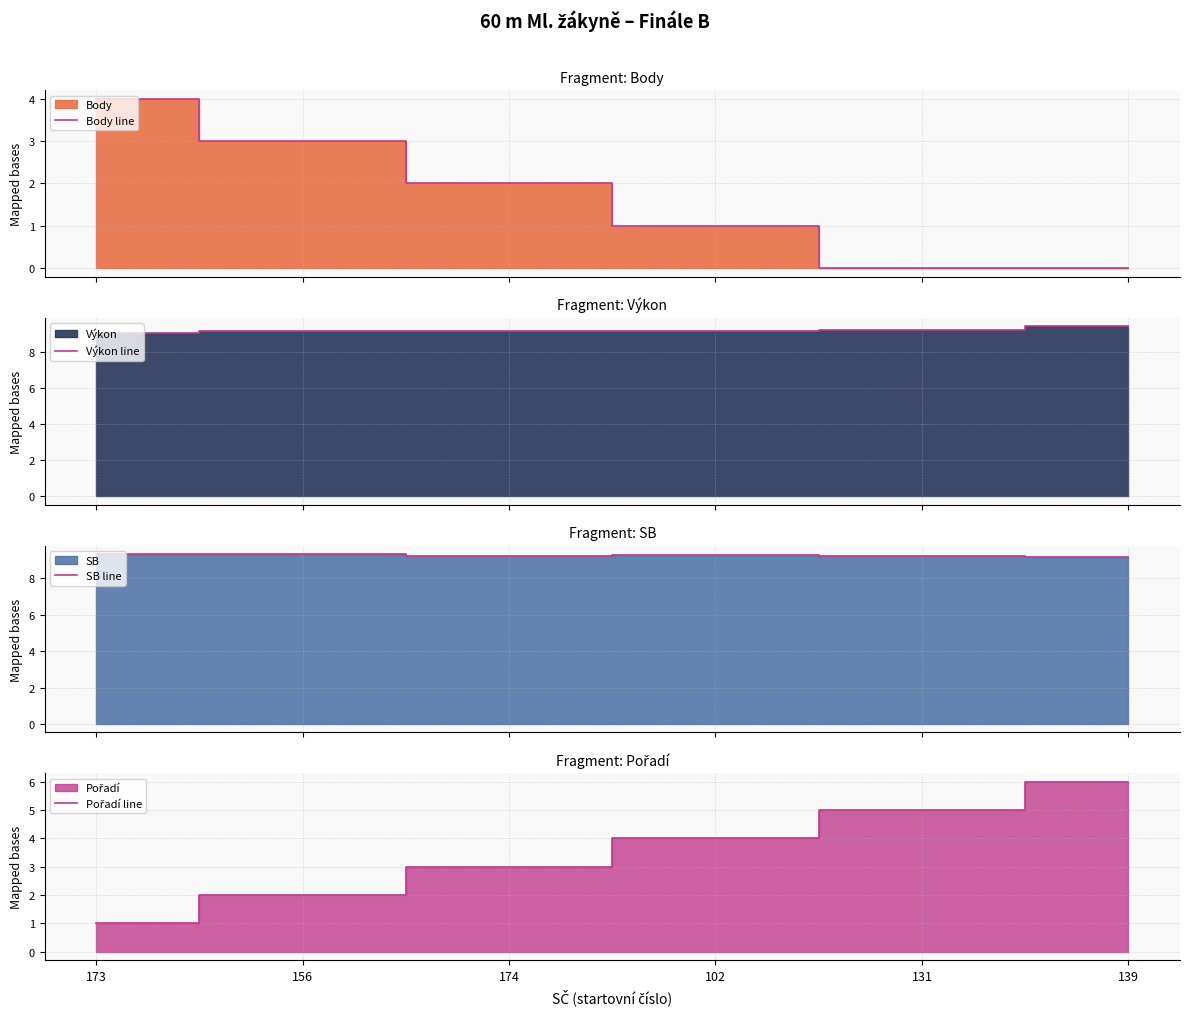

Which has a higher value, 156 or 102?

156